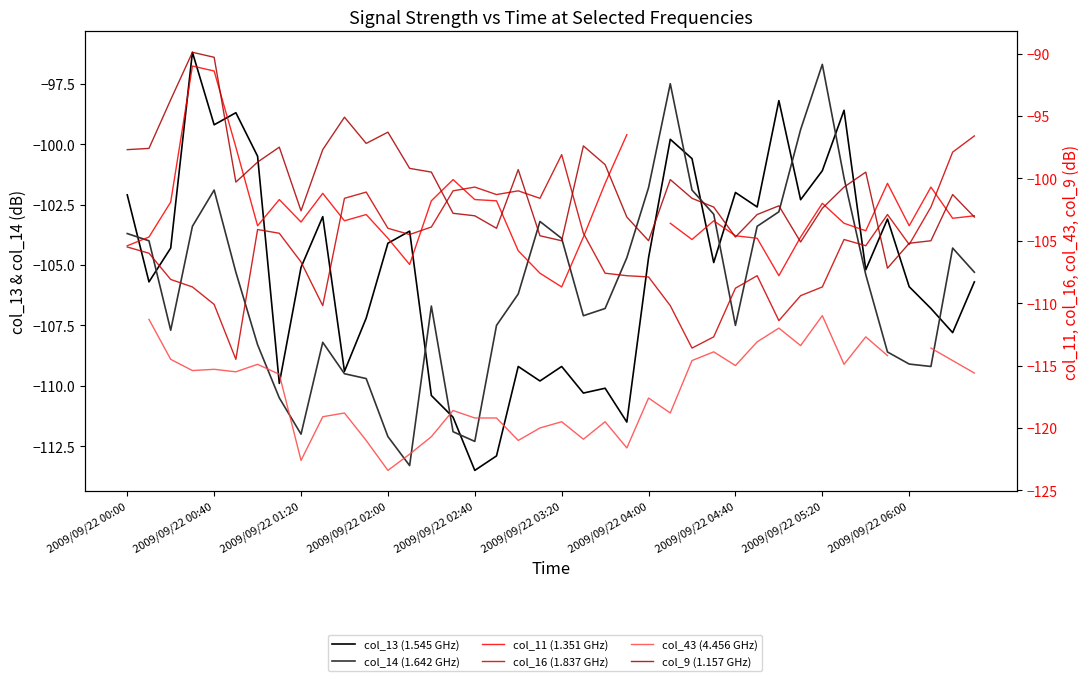

How many series are shown in this chart?

6